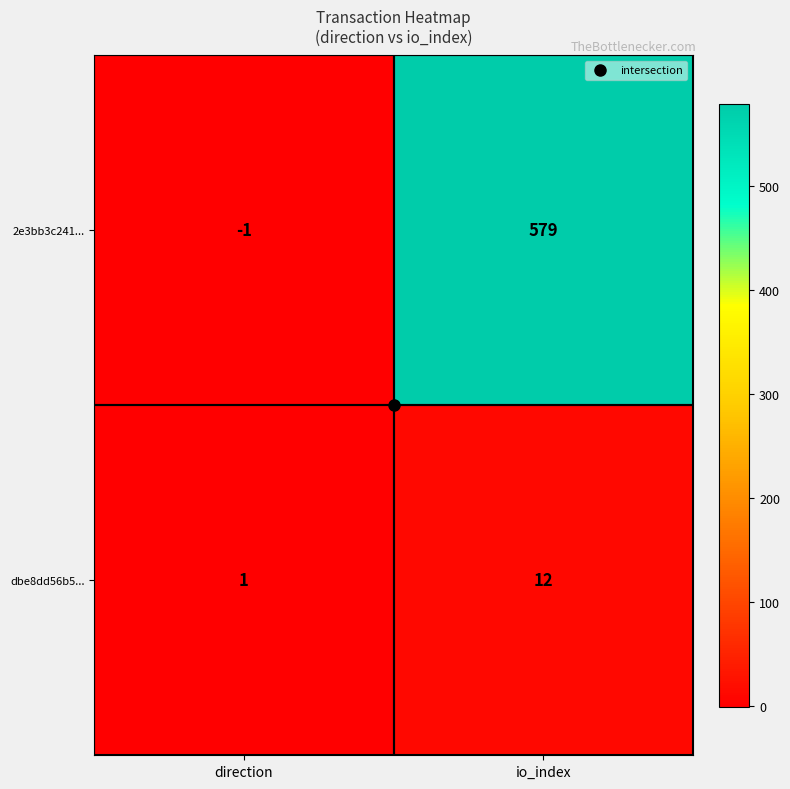

How many series are shown in this chart?

2